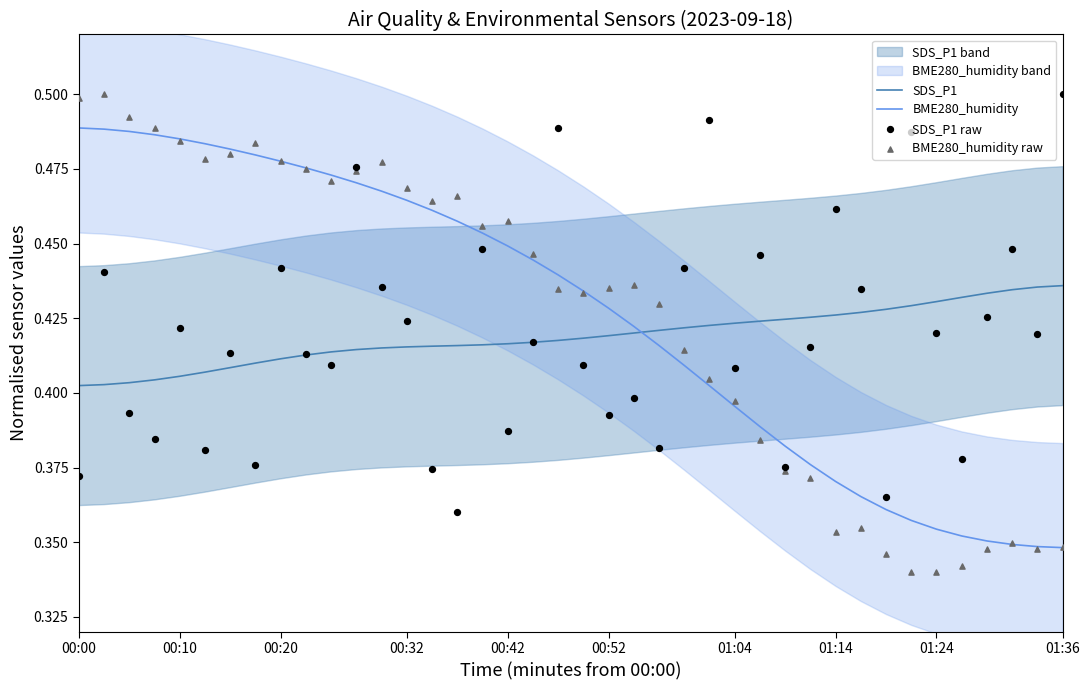

Which series ends up on top after the final intersection of SDS_P1 and BME280_humidity?

SDS_P1